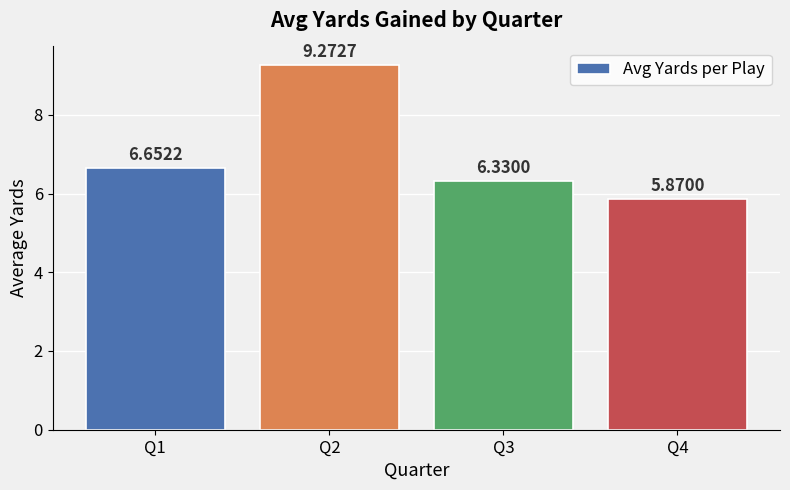

Rank the categories by value from lowest to highest.

Q4, Q3, Q1, Q2